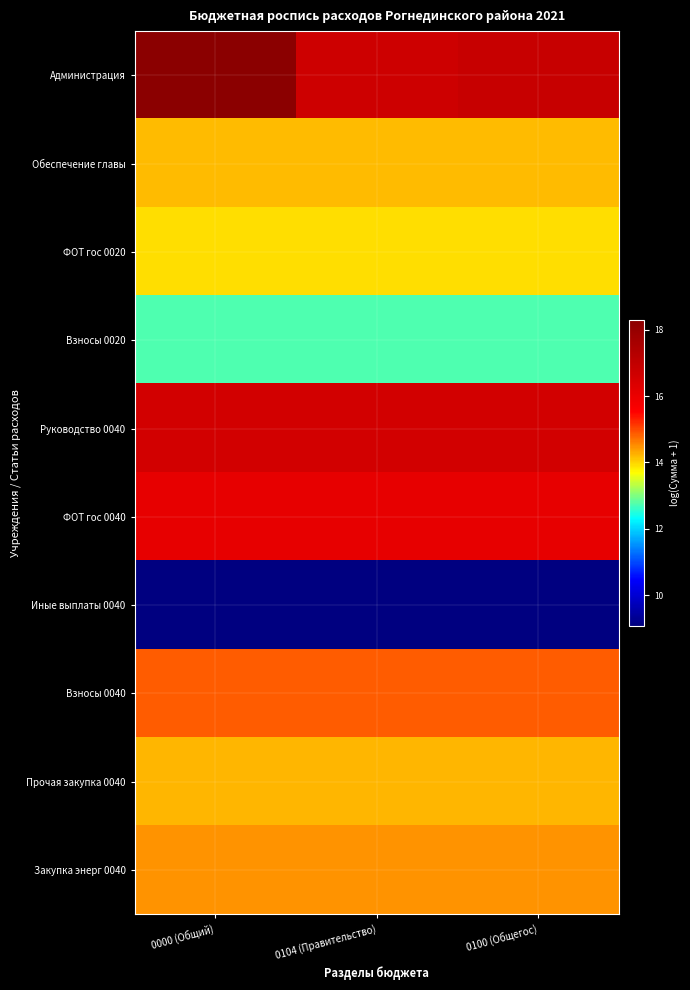

List the series in order of their peak value, lowest first.

Иные выплаты 0040, Взносы 0020, ФОТ гос 0020, Обеспечение главы, Прочая закупка 0040, Закупка энерг 0040, Взносы 0040, ФОТ гос 0040, Руководство 0040, Администрация